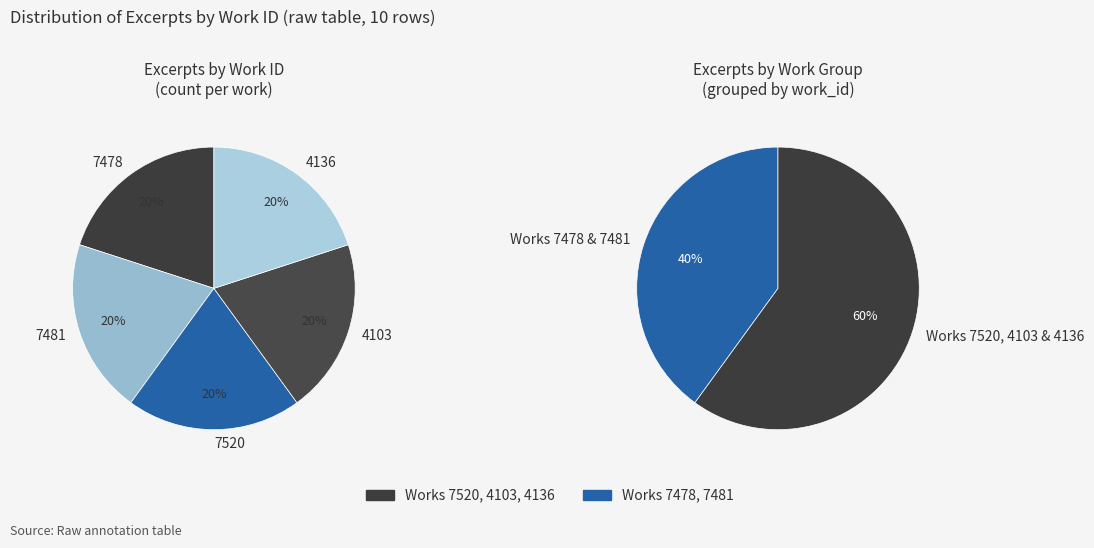

Does 6 account for over 50% of the chart?

No